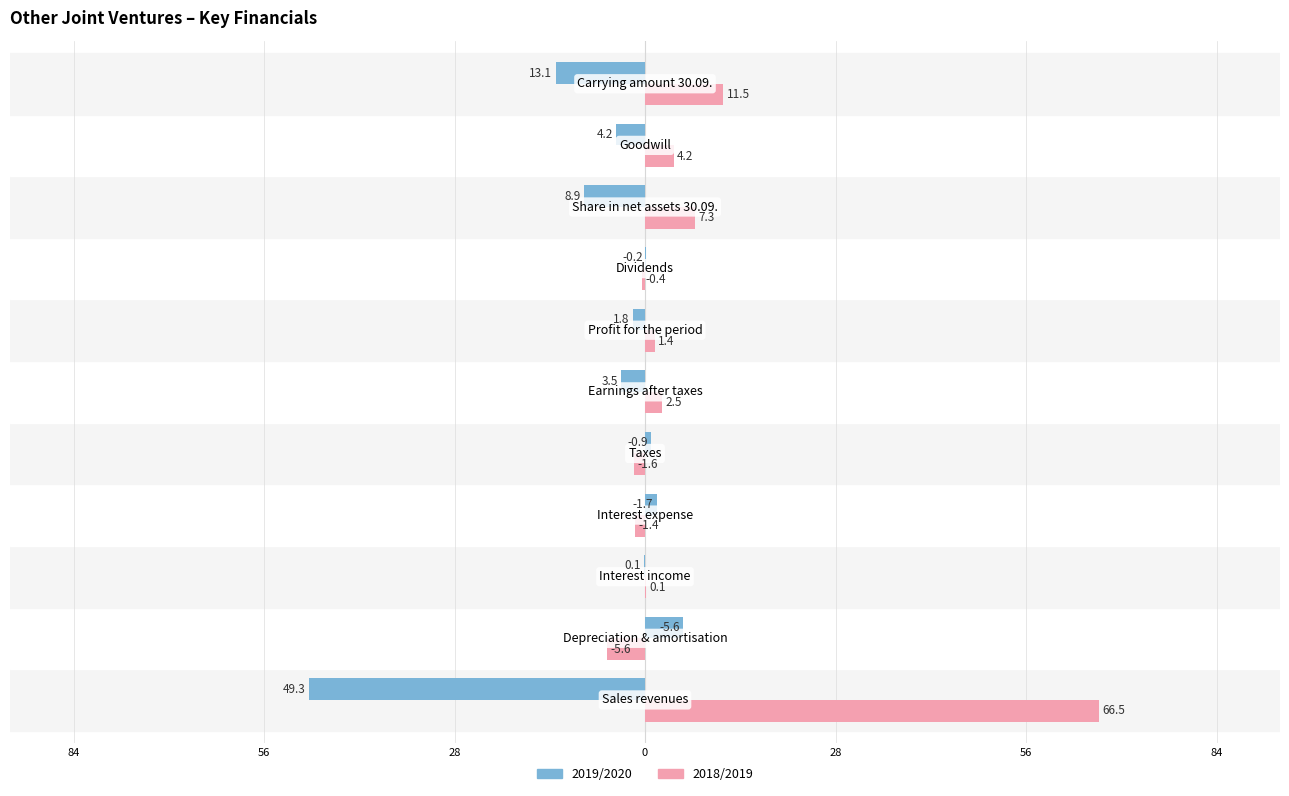

What are all the series names shown in the legend?

2019/2020, 2018/2019